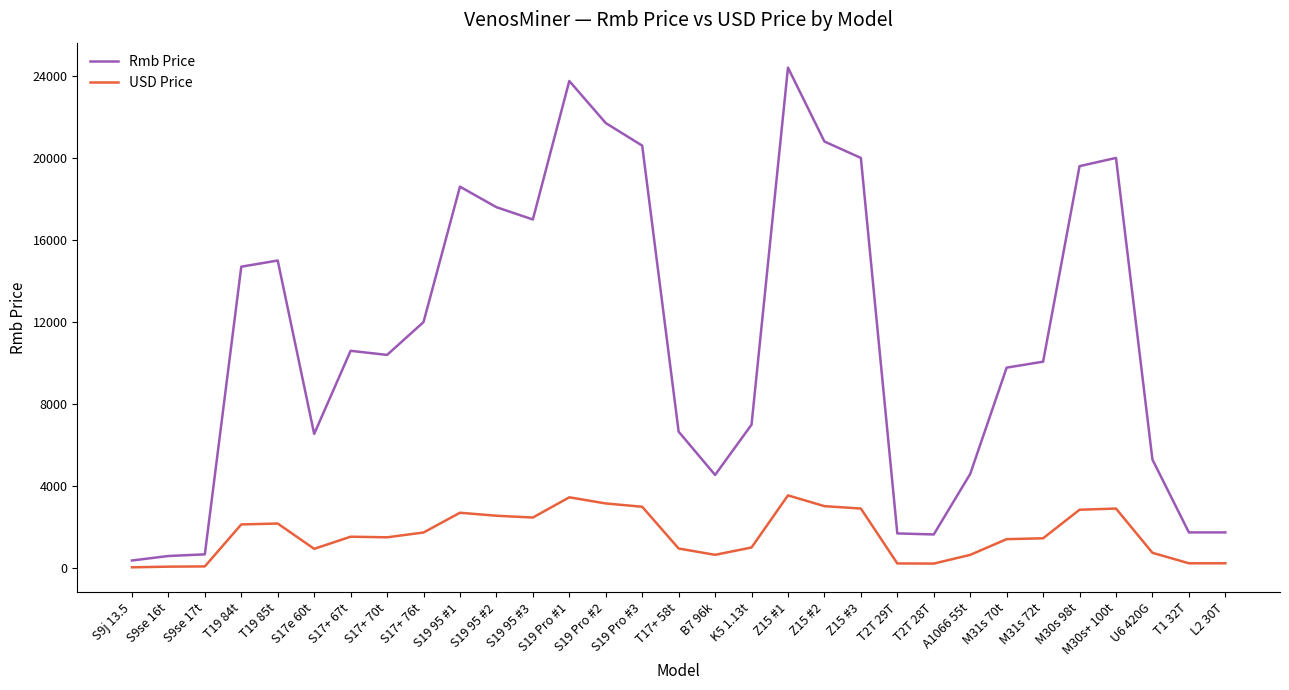

True or false: USD Price and Rmb Price intersect in this chart.

False